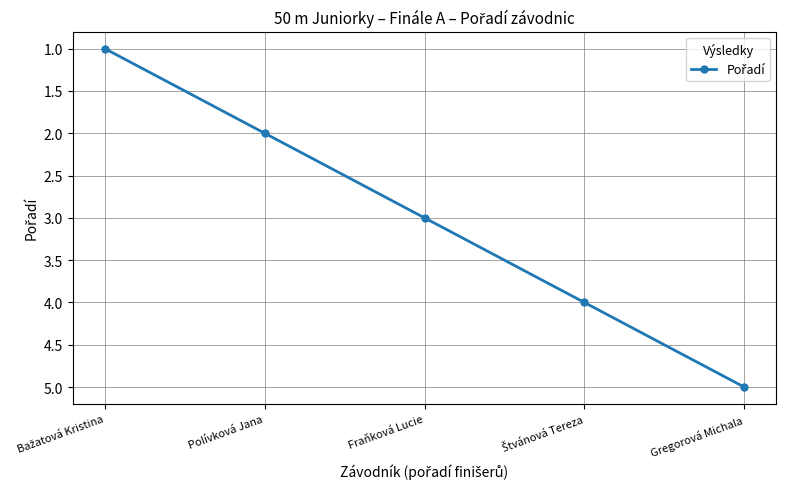

What is the maximum value shown in the chart?

5